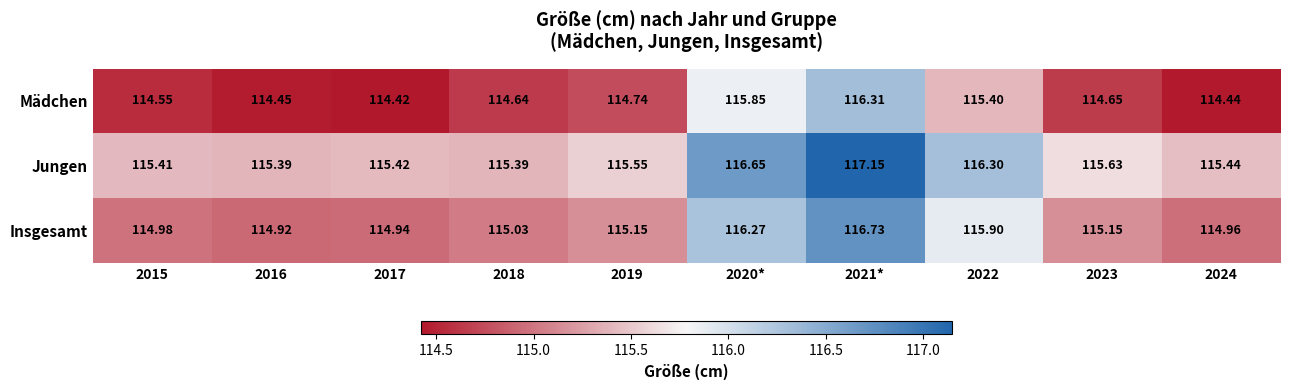

Is the value of Jungen at 2023 greater than the value of Insgesamt at 2016?

Yes